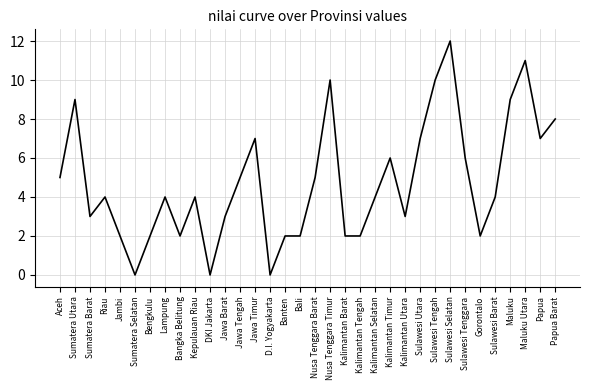

What is the ratio of the value at Kalimantan Utara to the value at Nusa Tenggara Timur?

0.3